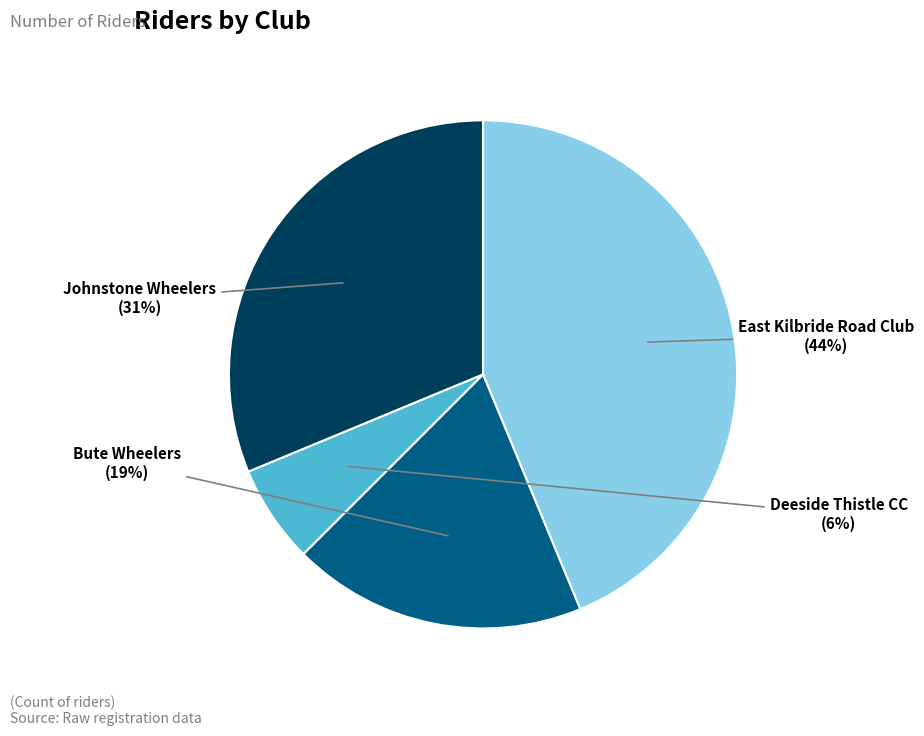

Rank the categories by value from highest to lowest.

East Kilbride Road Club, Johnstone Wheelers, Bute Wheelers, Deeside Thistle CC